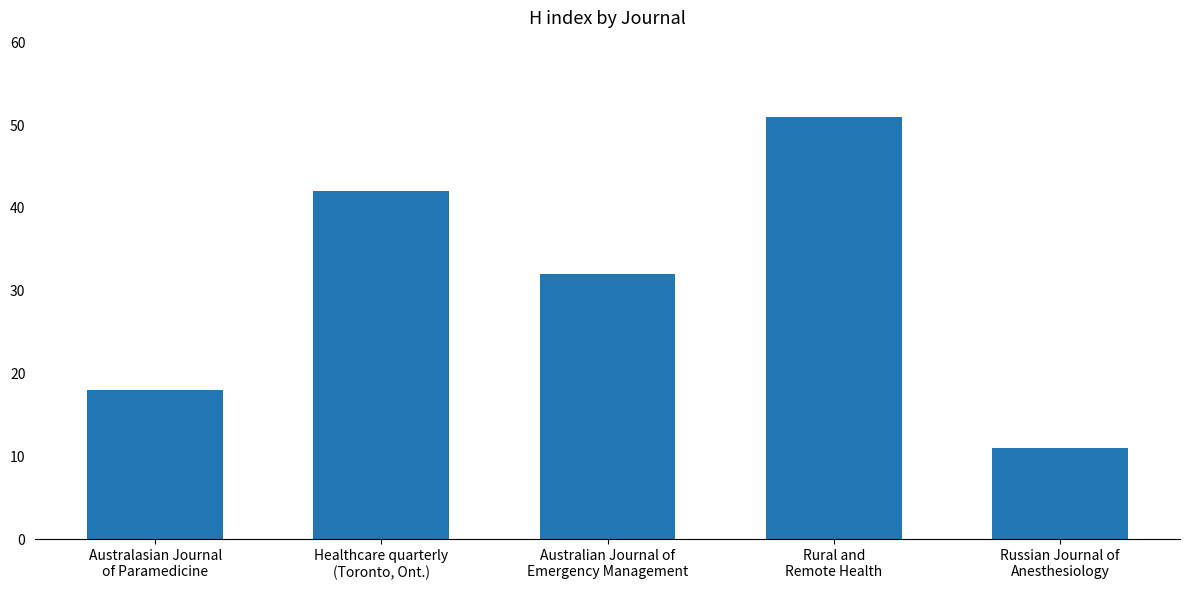

Reading right to left, what are all the values shown in this chart?

11	51	32	42	18